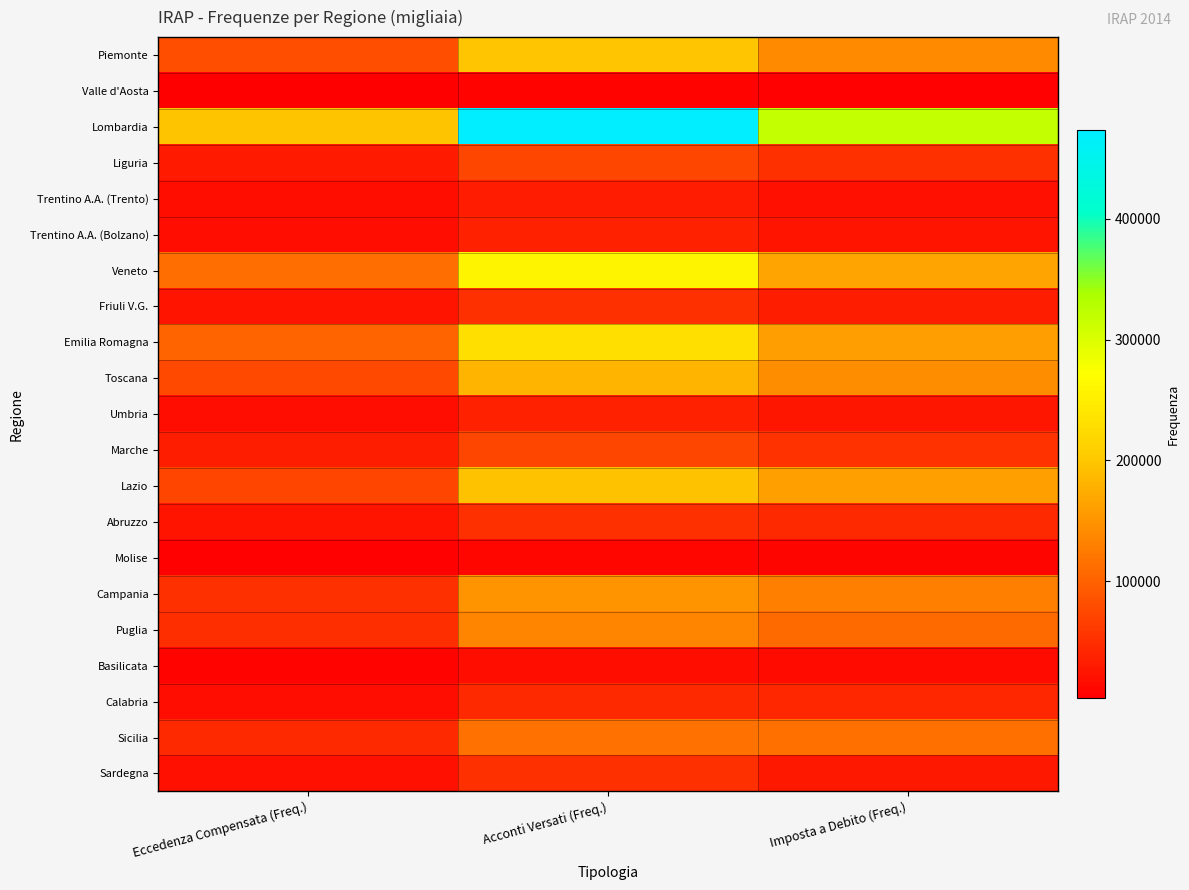

Which series has the widest spread of values?

Lombardia